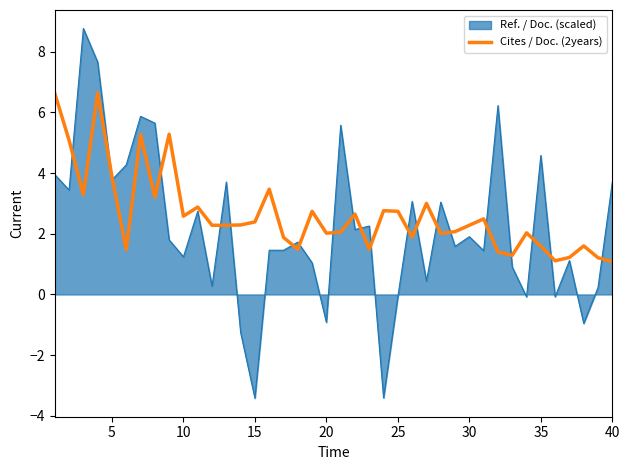

What is the greatest value displayed?

8.8